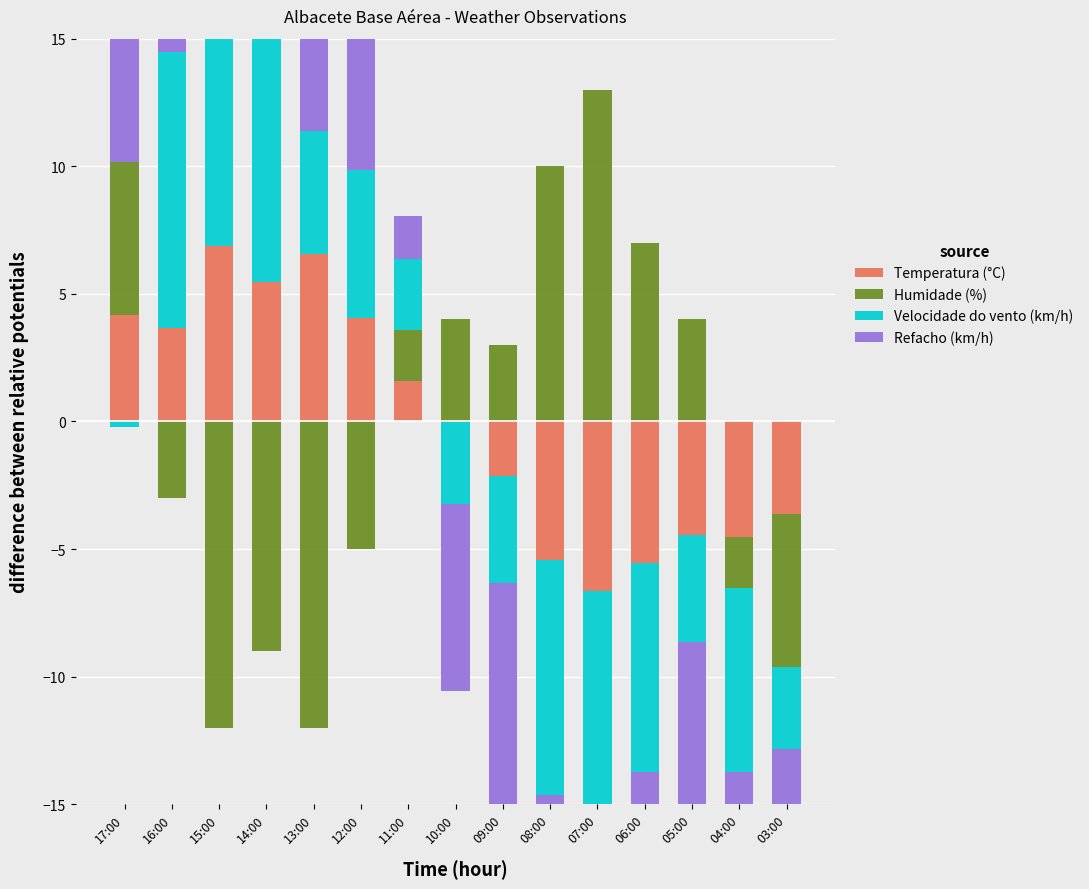

List the series in order of their peak value, highest first.

Refacho (km/h), Velocidade do vento (km/h), Humidade (%), Temperatura (°C)